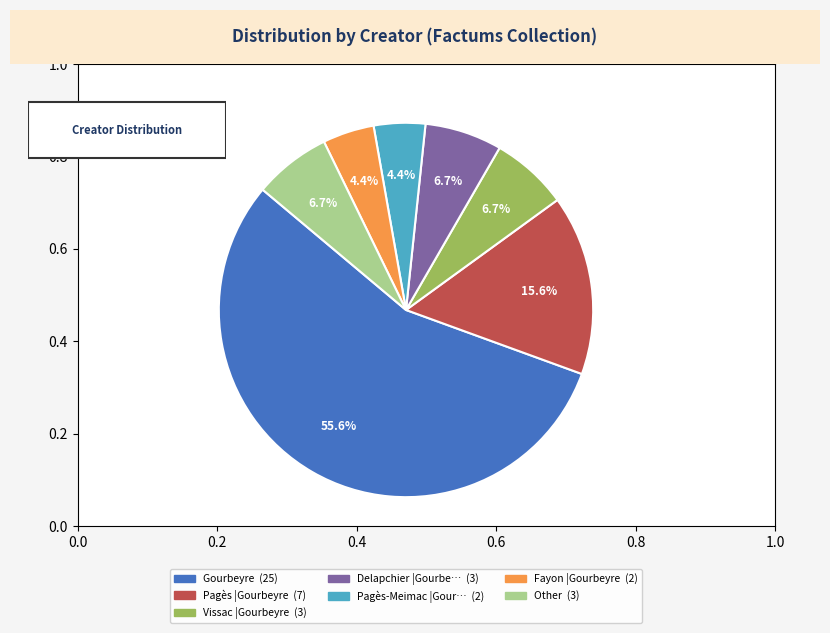

Is there any slice that represents more than half of the pie?

Yes